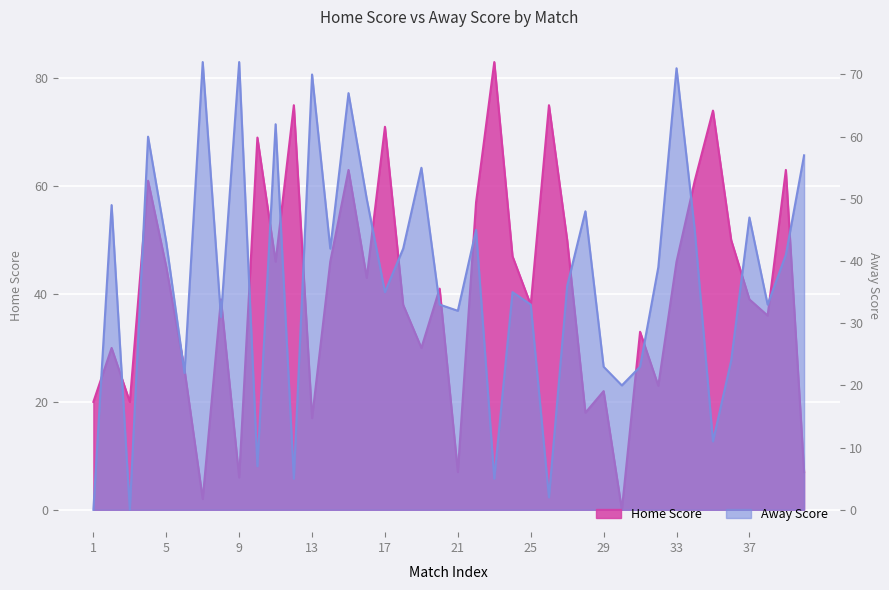

What is the maximum value shown in the chart?

83